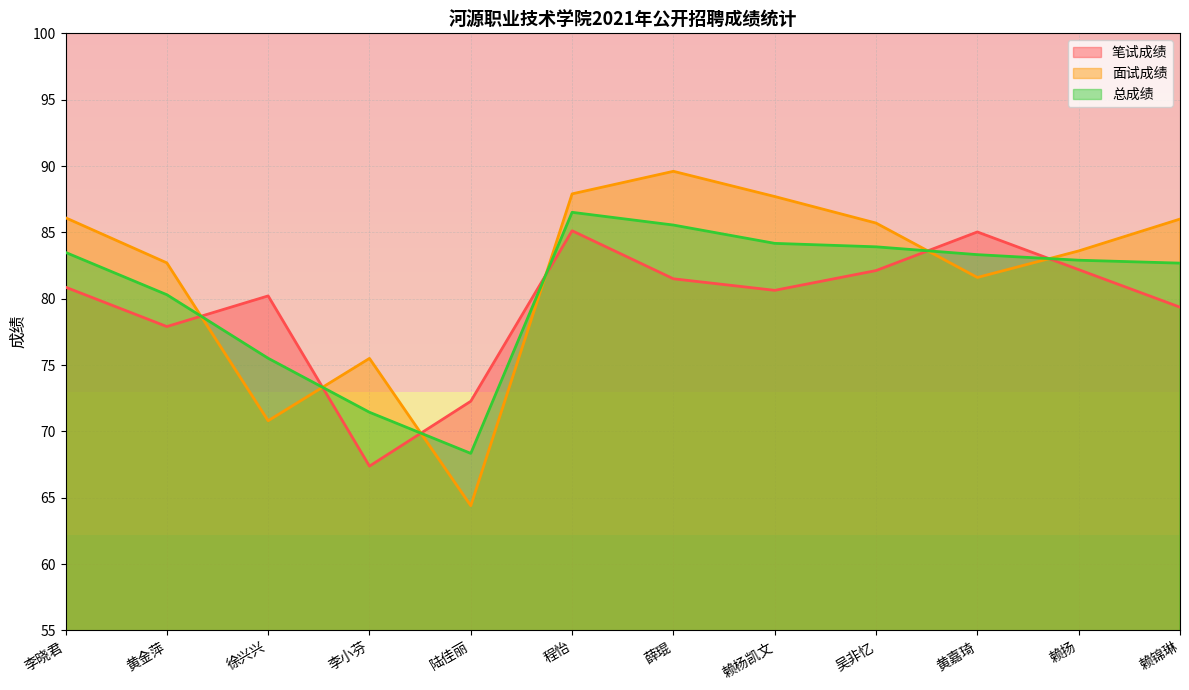

True or false: 笔试成绩 has a value of 85.1 at 程怡.

True